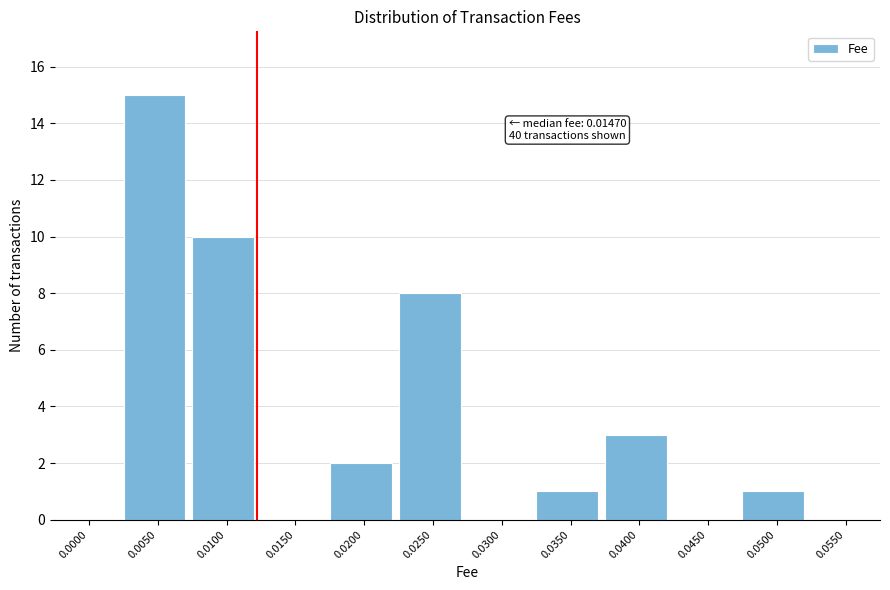

Reading left to right, what are all the values shown in this chart?

0.0000=0	0.0050=15	0.0100=10	0.0150=0	0.0200=2	0.0250=8	0.0300=0	0.0350=1	0.0400=3	0.0450=0	0.0500=1	0.0550=0